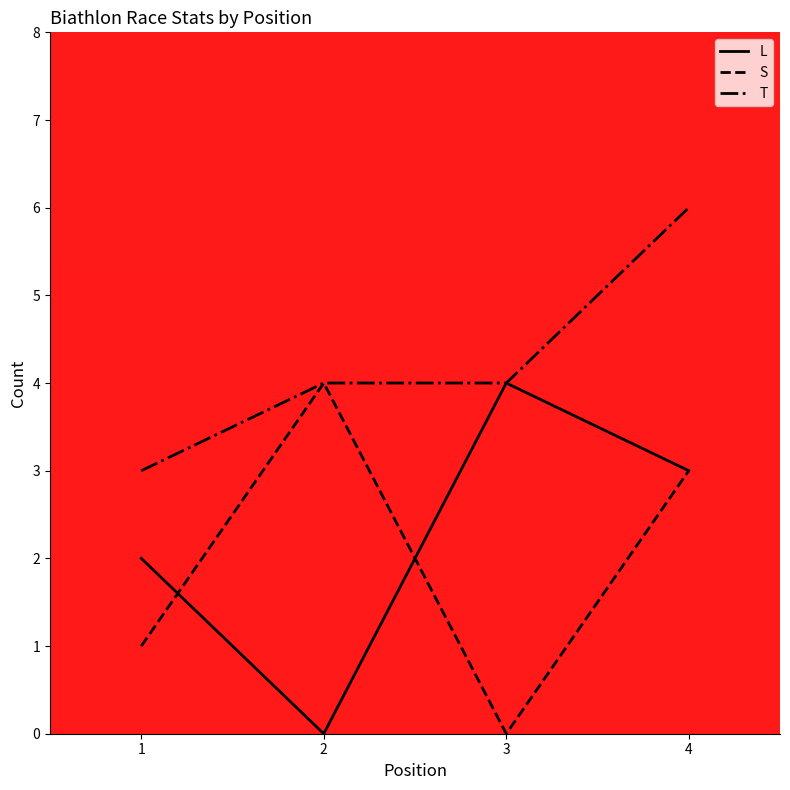

What is the minimum value for T?

3